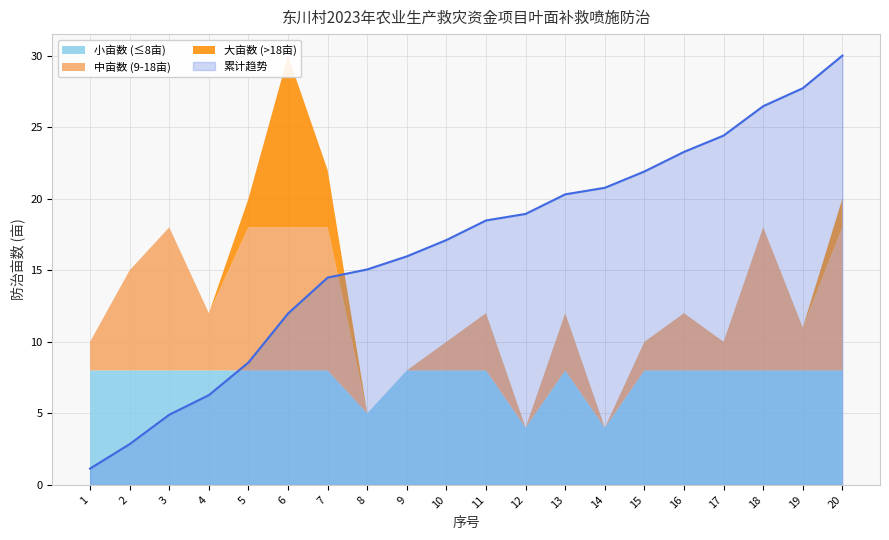

Approximately how many times larger is the value at 4 compared to 3?

0.7